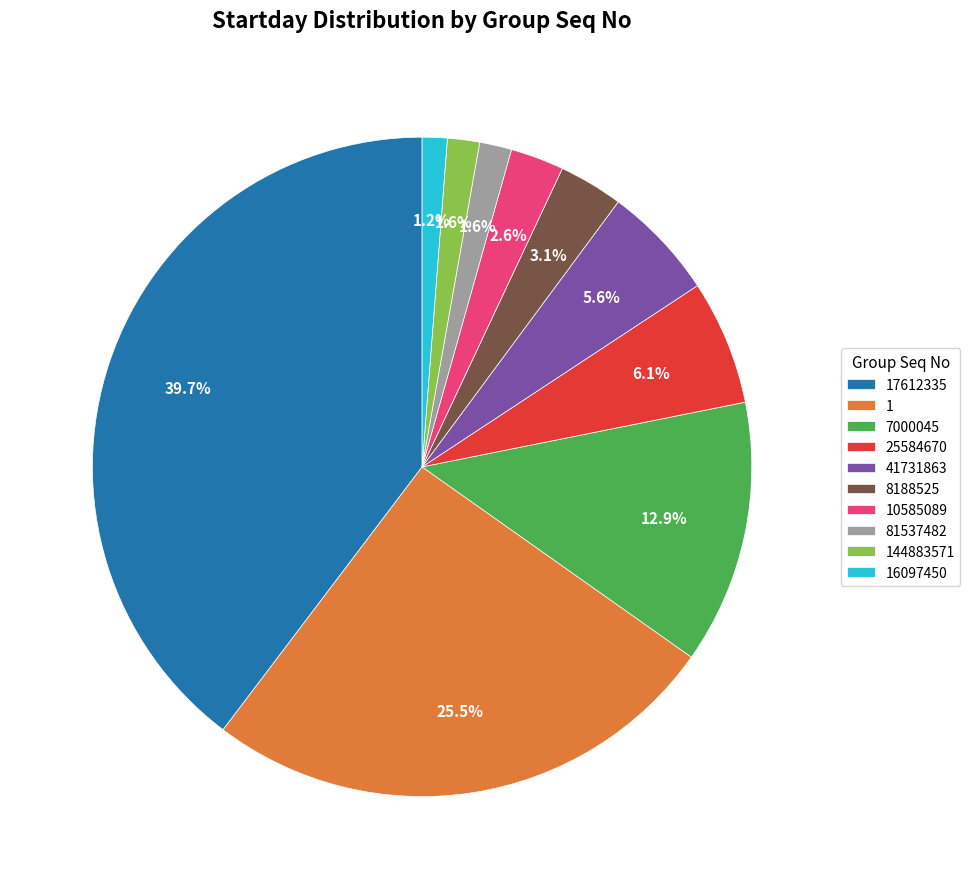

Count the number of slices in the pie.

10